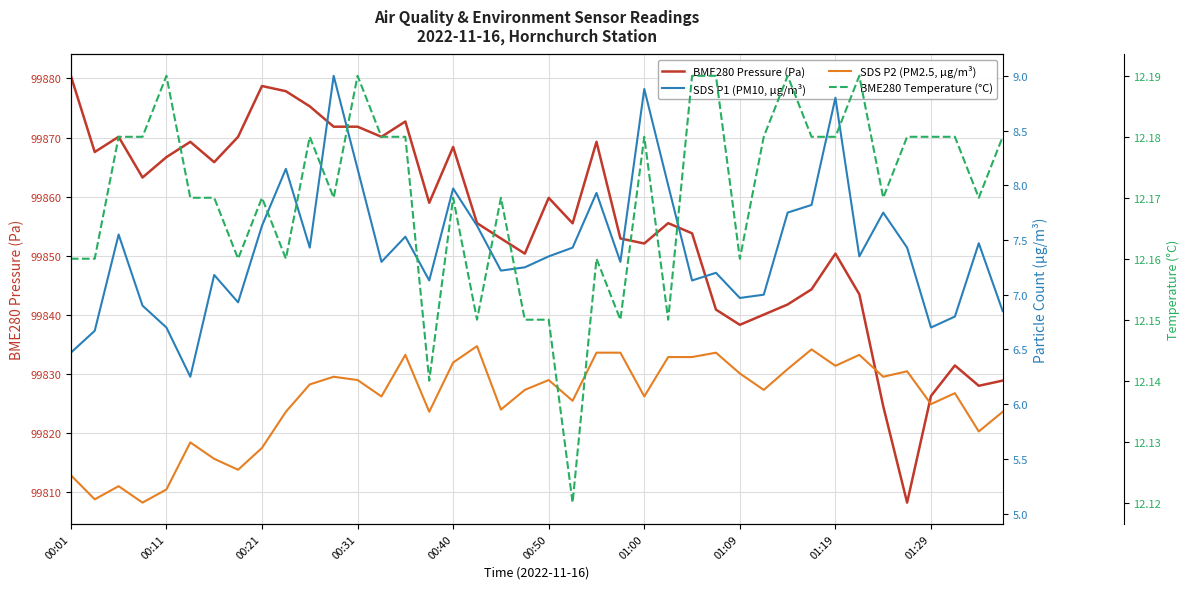

What is the difference between the maximum and minimum values in the BME280 Pressure (Pa) series?

72.2